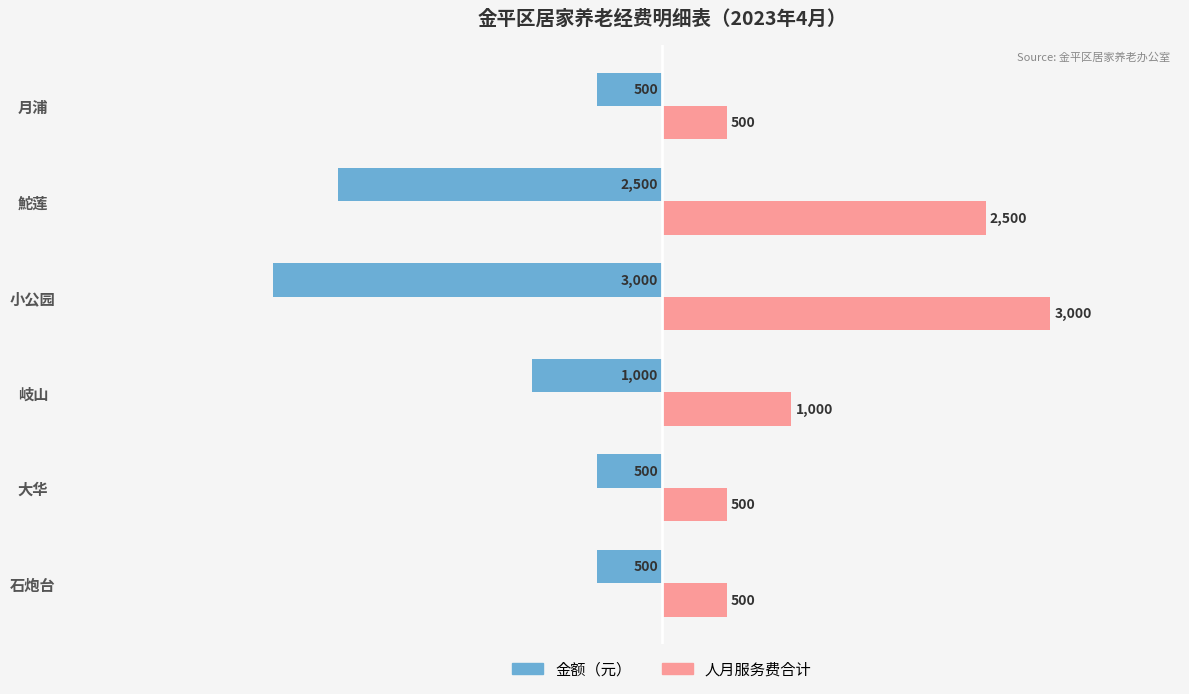

What is the difference between the highest and lowest values at 大华?

1000